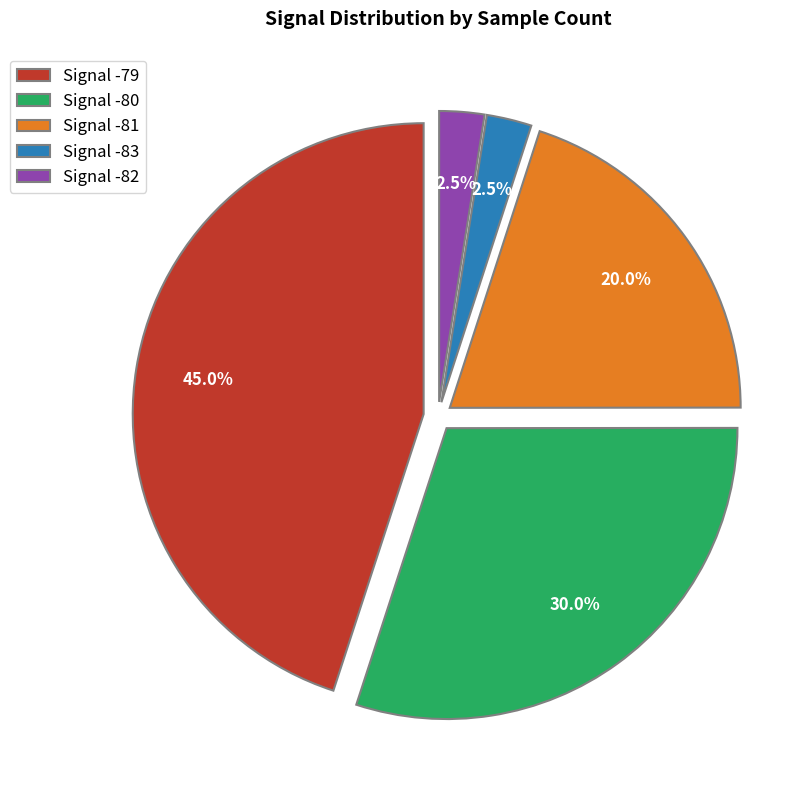

Approximately how many times larger is the value at Signal -80 compared to Signal -81?

1.5